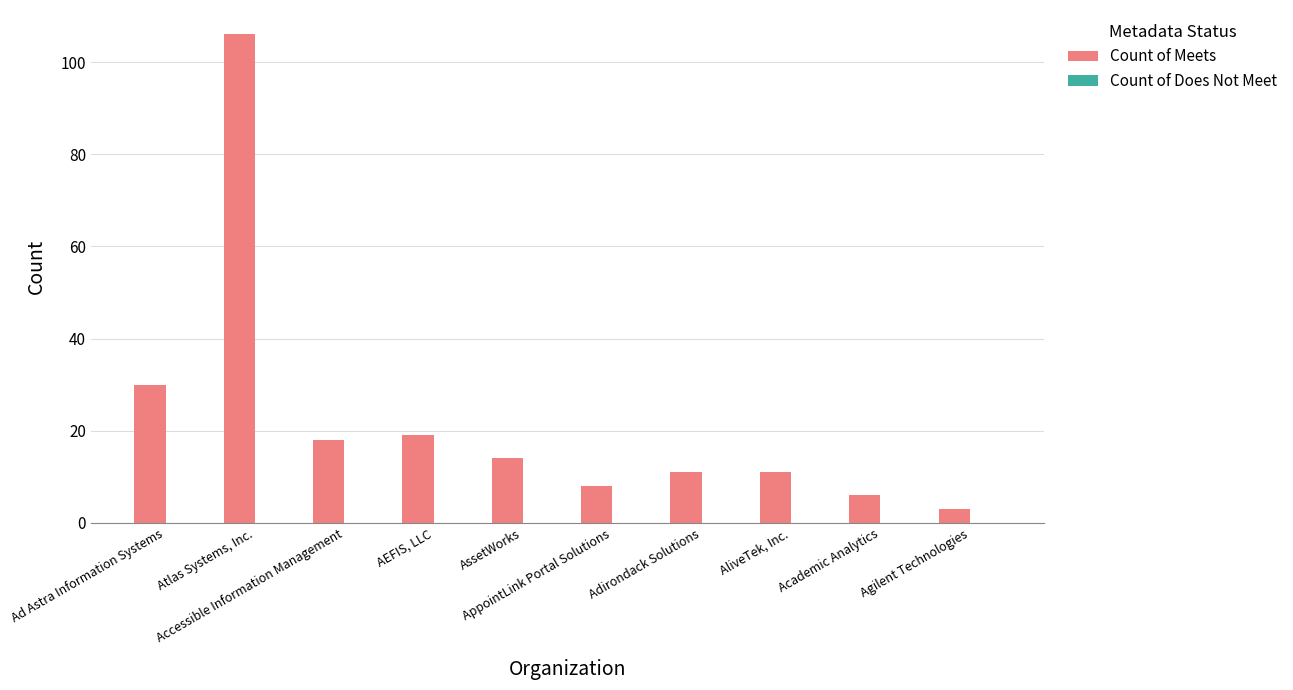

What is the average value?

23